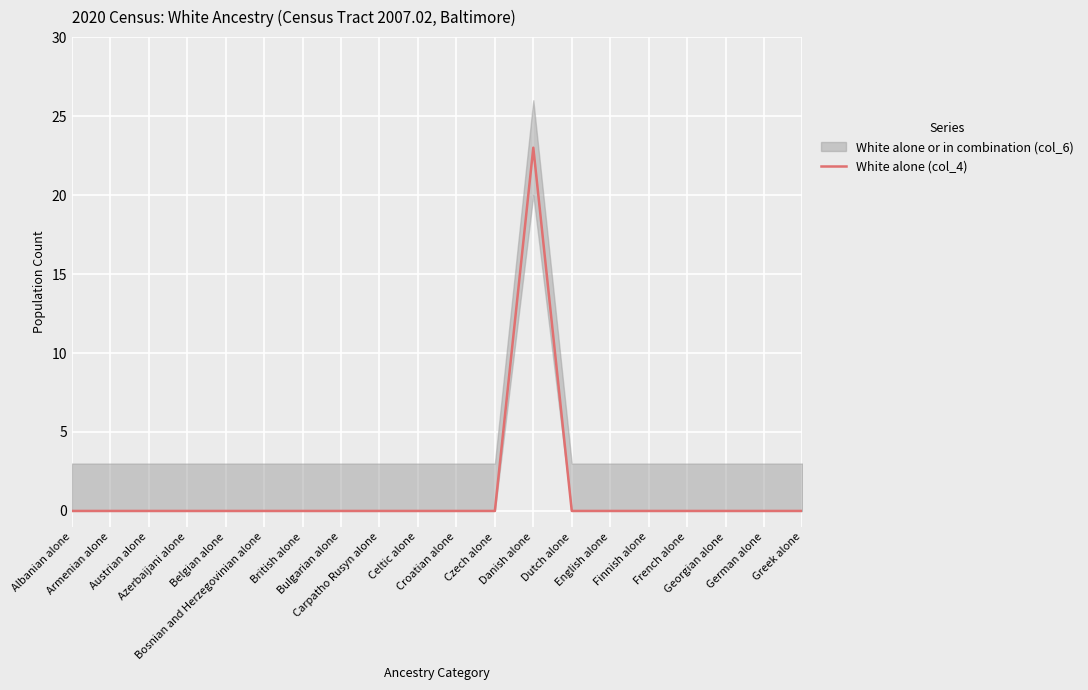

What is the average value?

1